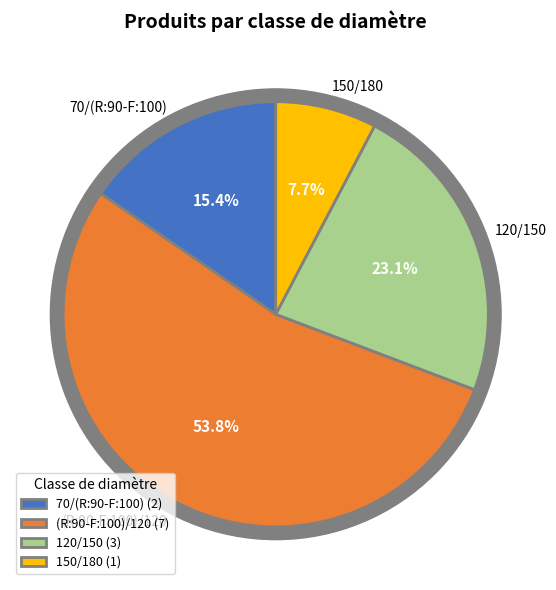

What percentage do 70/(R:90-F:100) and 120/150 together represent?

38.5%